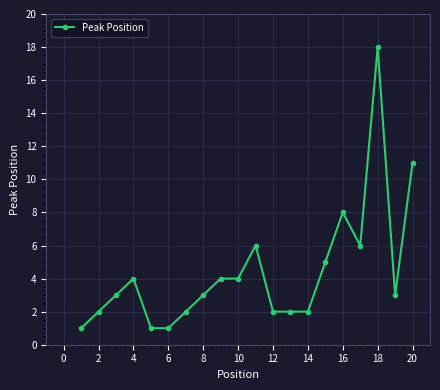

True or false: the data has more than 1 interior local peaks.

True